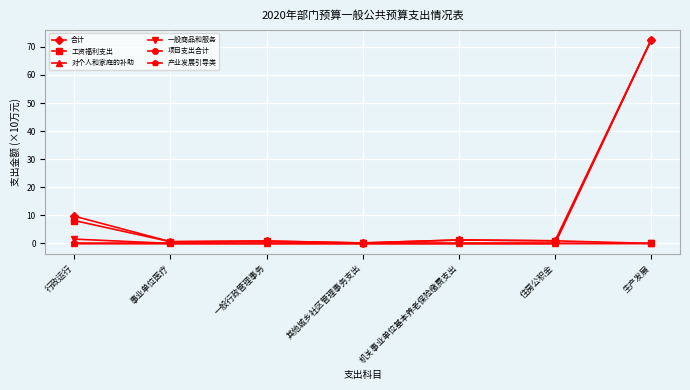

What is the label of the 4th point from the right?

其他城乡社区管理事务支出